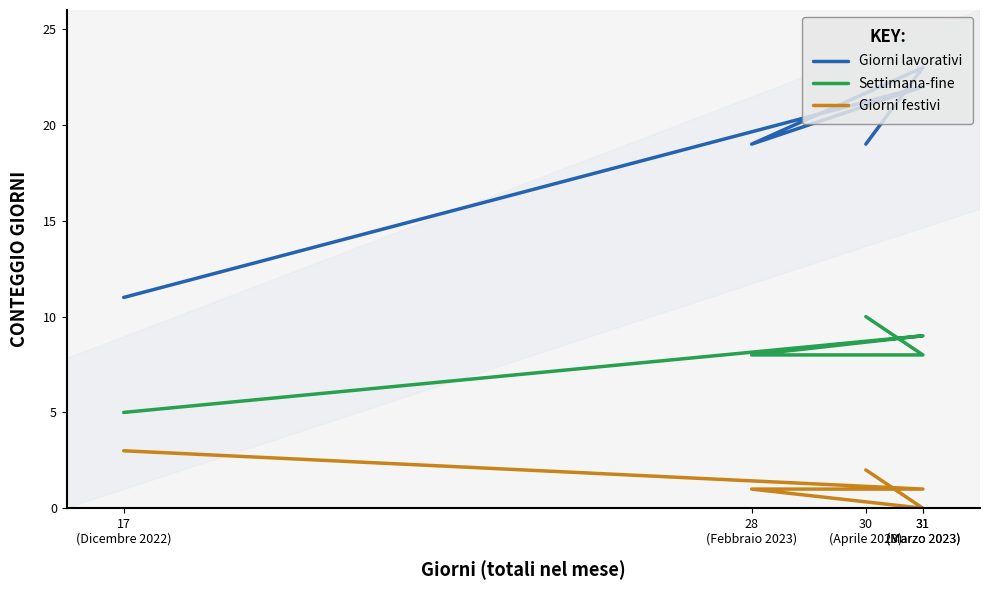

What is the spread (max minus min) of values at 30
(Aprile 2023)?

17